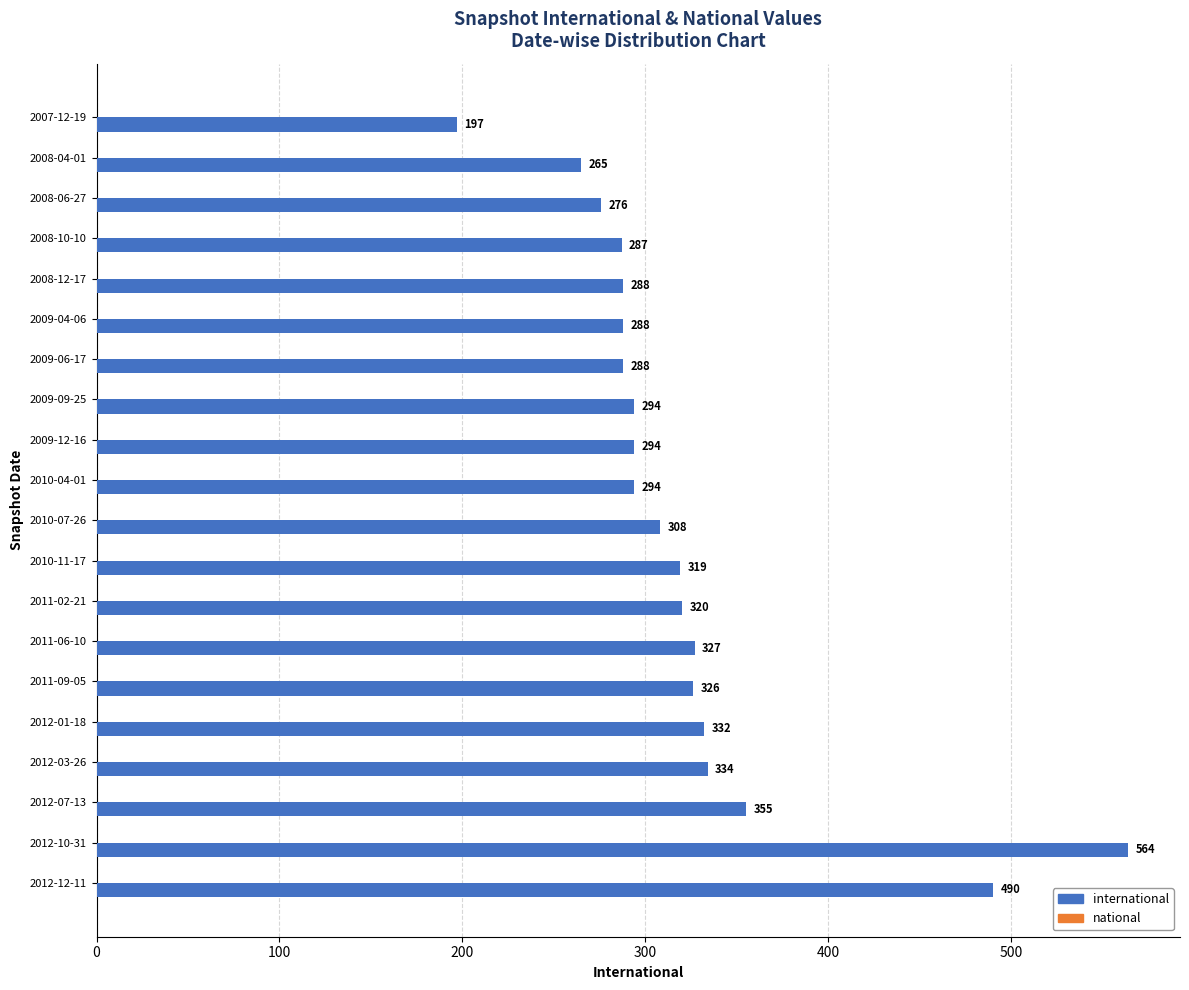

What is the difference between the maximum and minimum values?

367